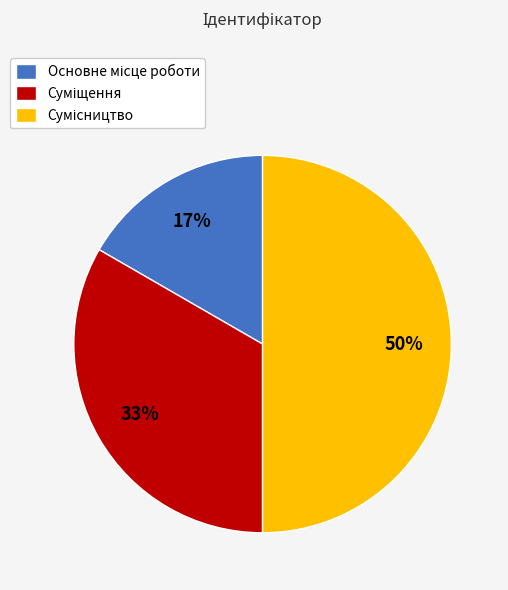

To the nearest percent, what is the average slice percentage?

33%